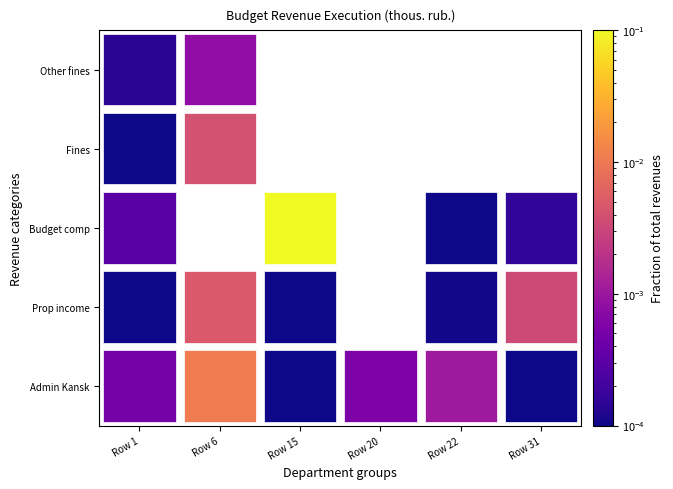

Where is Budget comp nearest to the value 0?

Row 22